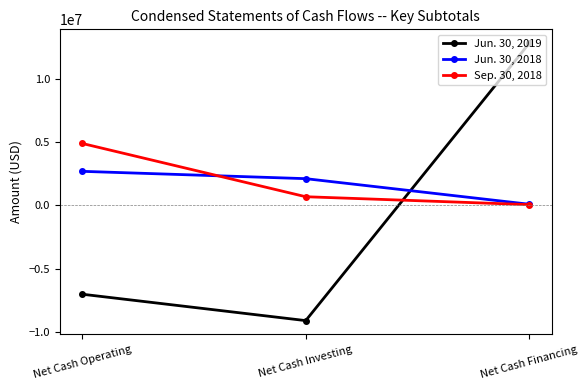

True or false: Sep. 30, 2018 has a value of 4885581 at Net Cash Operating.

True